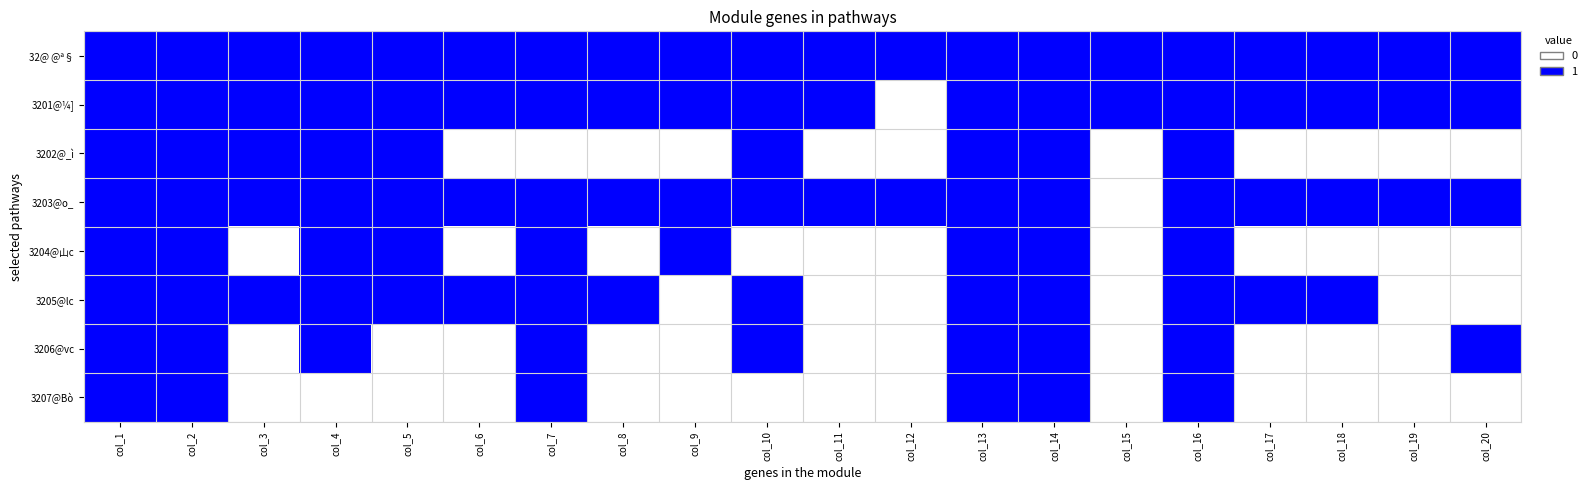

Rank the series by their maximum value, from highest to lowest.

32@ @ª§, 3201@¼], 3202@_ì, 3203@o_, 3204@山c, 3205@lc, 3206@vc, 3207@Bò